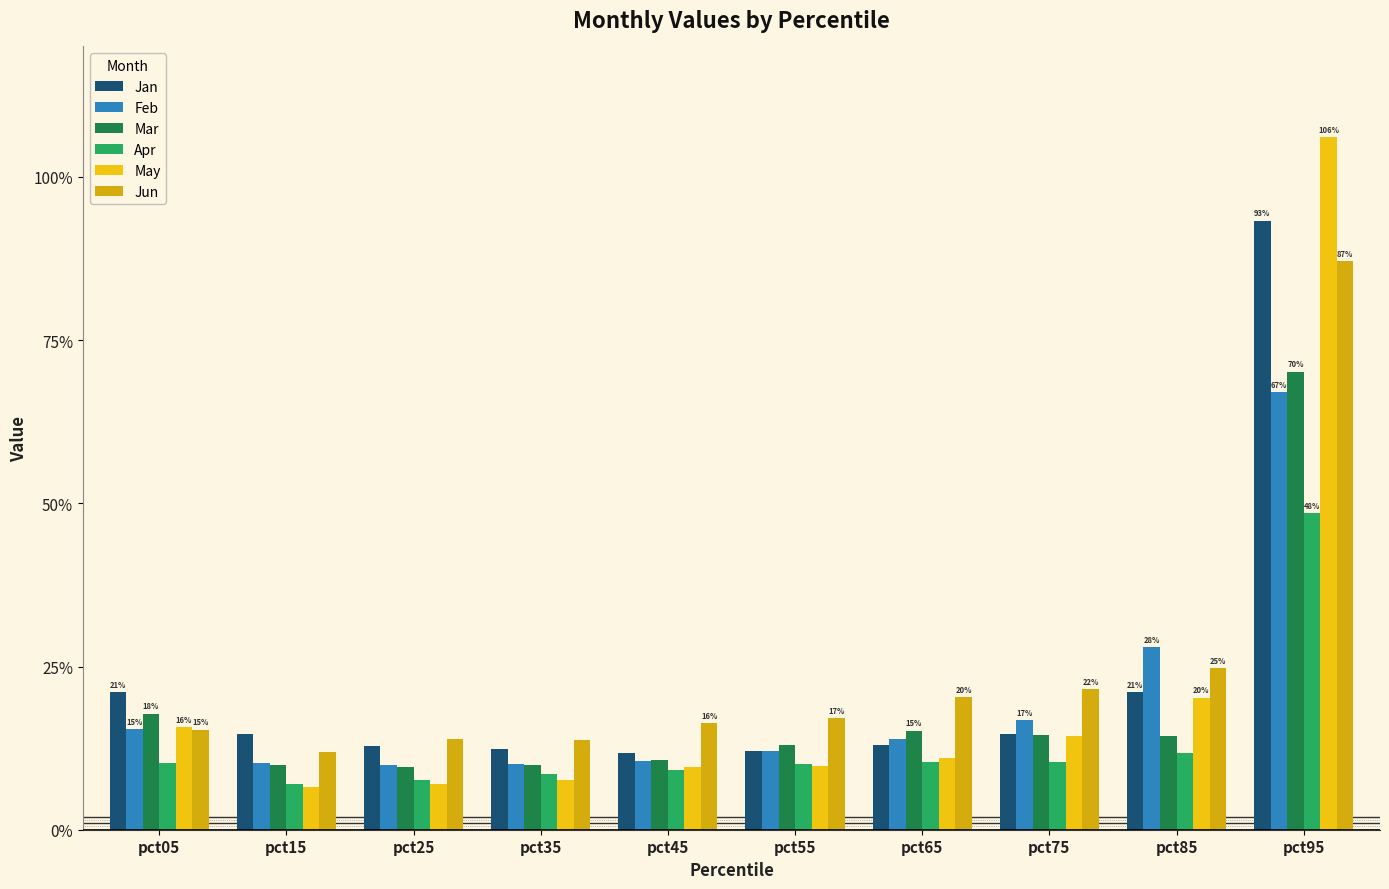

List the series in order of their peak value, highest first.

May, Jan, Jun, Mar, Feb, Apr